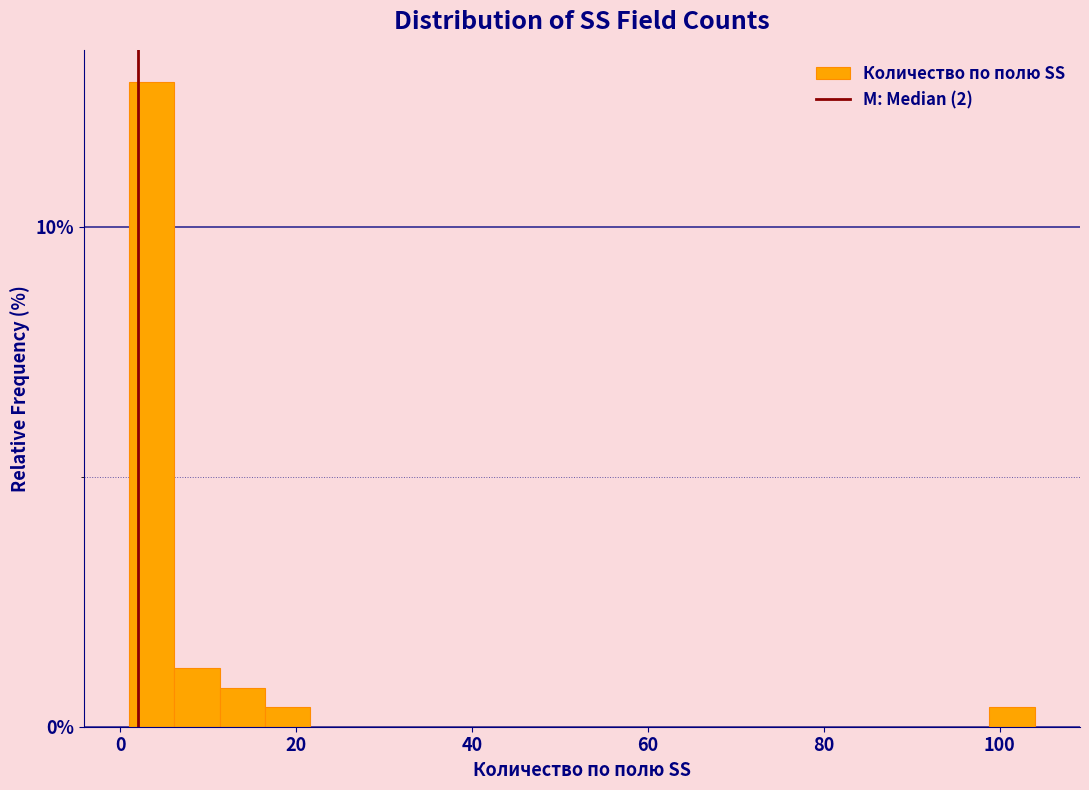

Read against the x-axis, roughly where is the centre of the tallest bar?

4